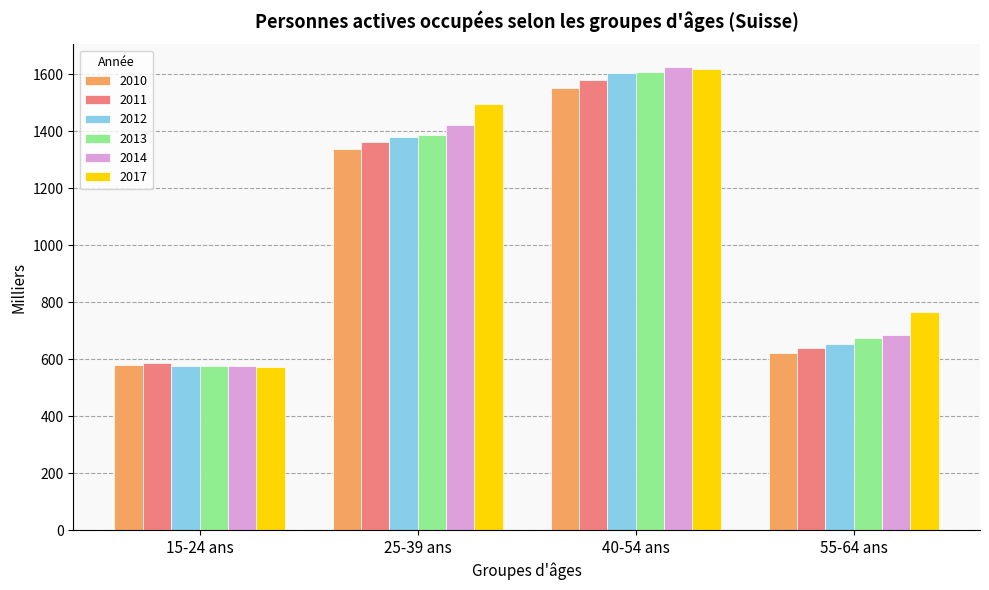

How many bars are there in each group?

6